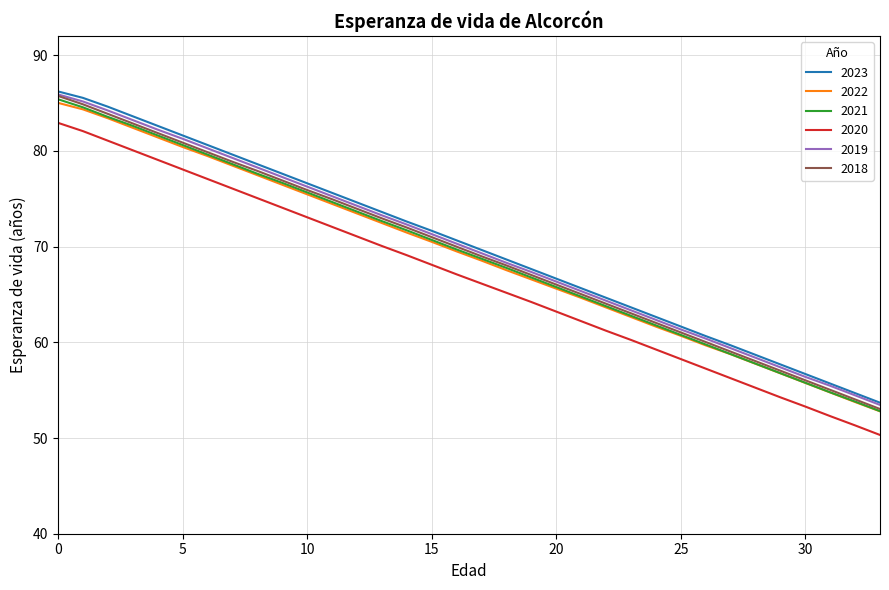

What is the greatest value displayed?

86.2